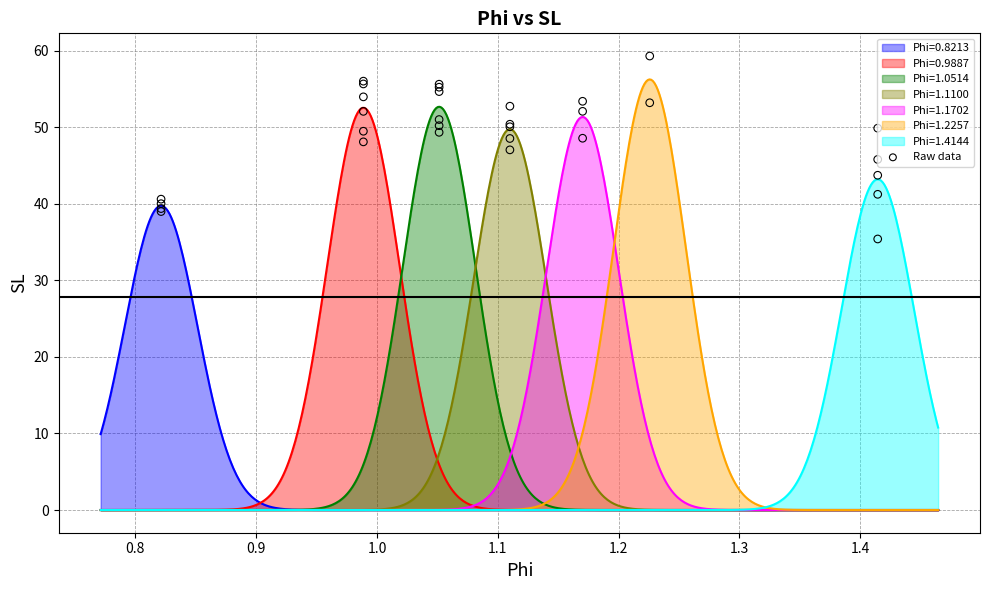

What is the change in value from 0.7 to 26?

+3.7